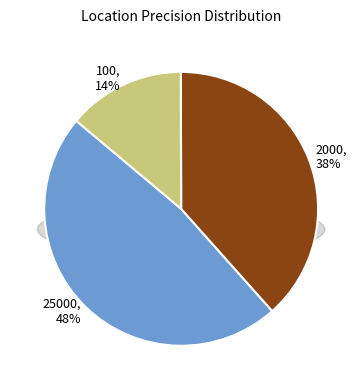

Combined, do 100 and 2000 account for over 50%?

Yes